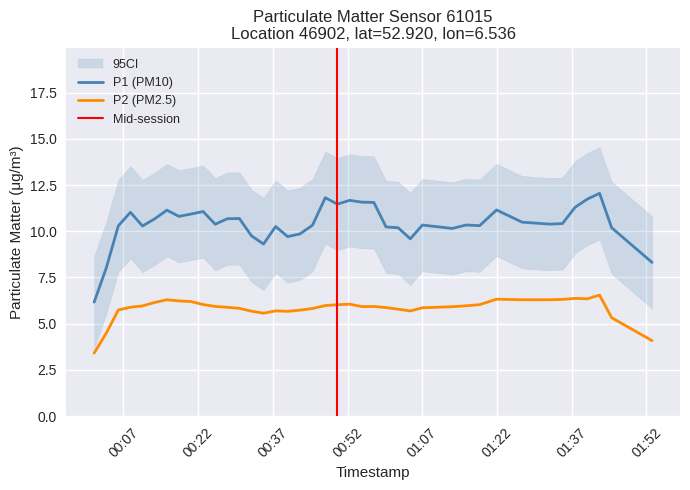

What is the approximate value of P2 at 35?

6.1